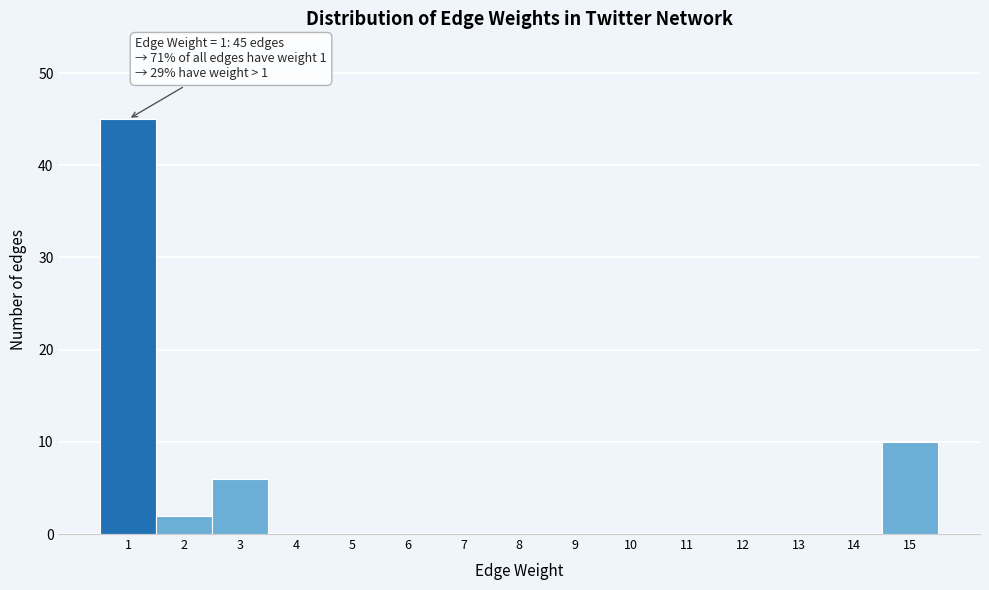

Reading left to right, list all the values displayed in this chart.

1=45	2=2	3=6	4=0	5=0	6=0	7=0	8=0	9=0	10=0	11=0	12=0	13=0	14=0	15=10